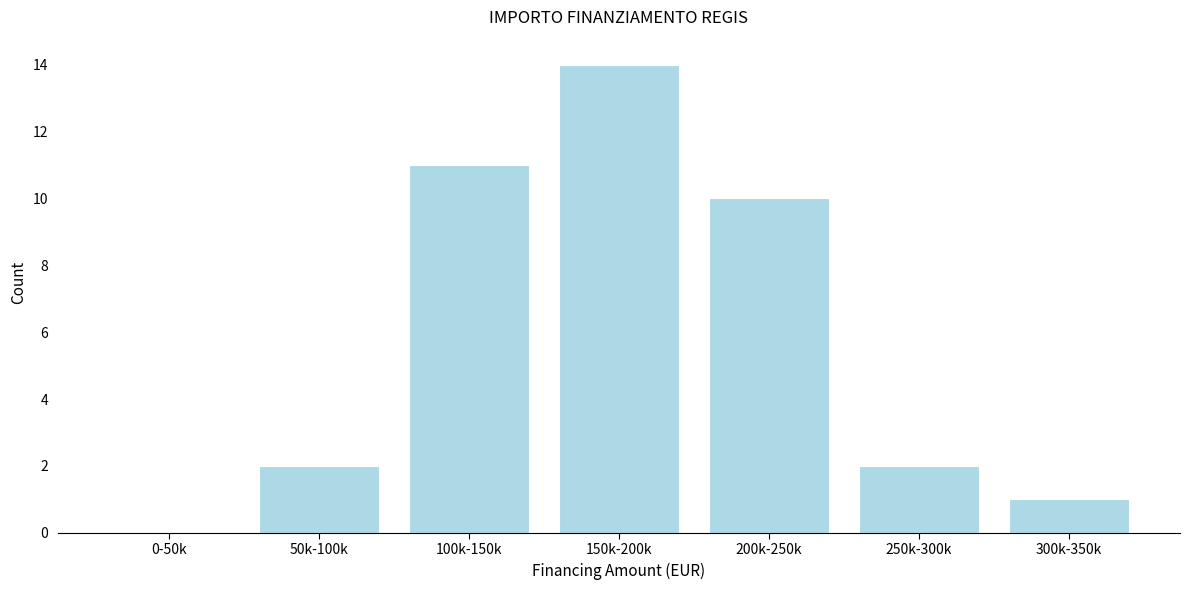

Reading left to right, what are all the values shown in this chart?

0-50k=0	50k-100k=2	100k-150k=11	150k-200k=14	200k-250k=10	250k-300k=2	300k-350k=1